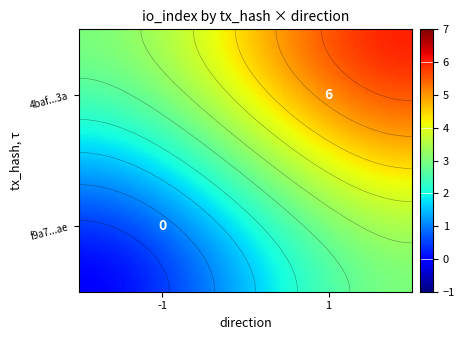

Is it true that f9a748c53e71365a49eee5be3673452692a3aae equals 0 at io_index?

True